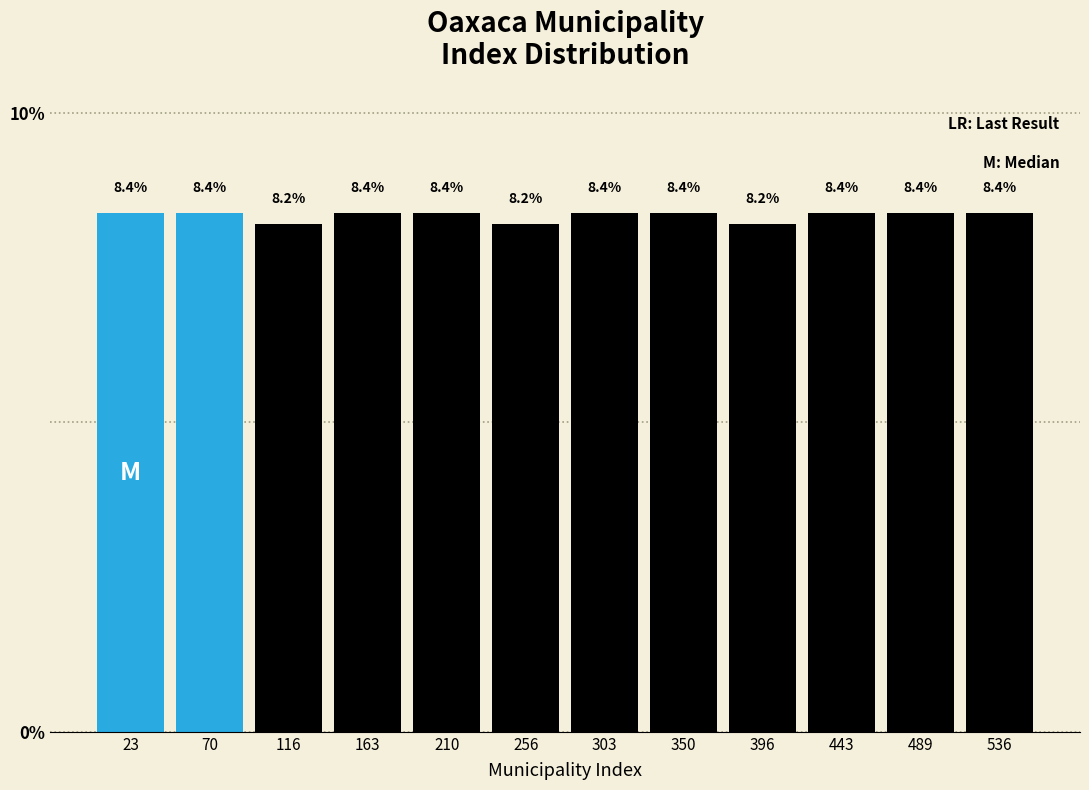

Reading left to right, list every bar in this chart as the range it spans on the x-axis followed by its height. The bar edges are not printed on the chart, so give them approximately, as read against the axis.

0 to 45: 8.4
45 to 95: 8.4
95 to 140: 8.2
140 to 185: 8.4
185 to 235: 8.4
235 to 280: 8.2
280 to 325: 8.4
325 to 375: 8.4
375 to 420: 8.2
420 to 465: 8.4
465 to 515: 8.4
515 to 560: 8.4